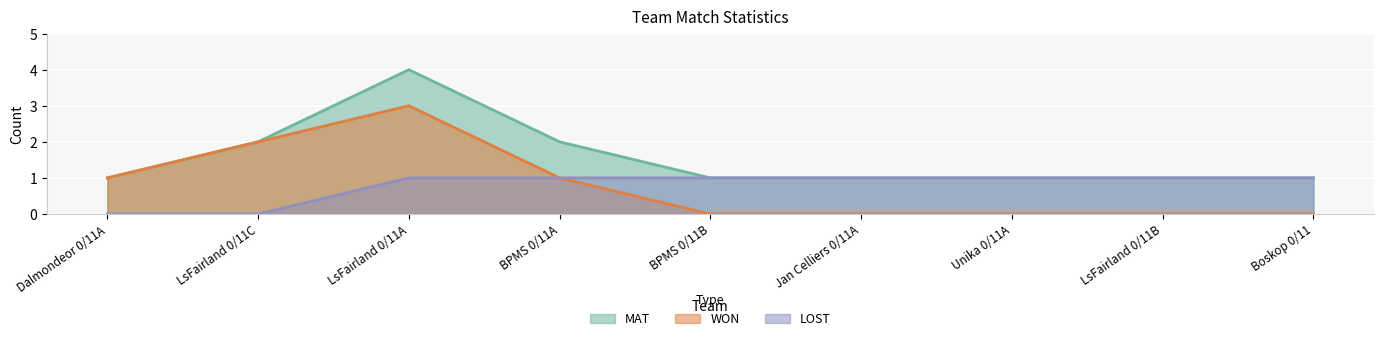

What is the greatest value displayed?

4